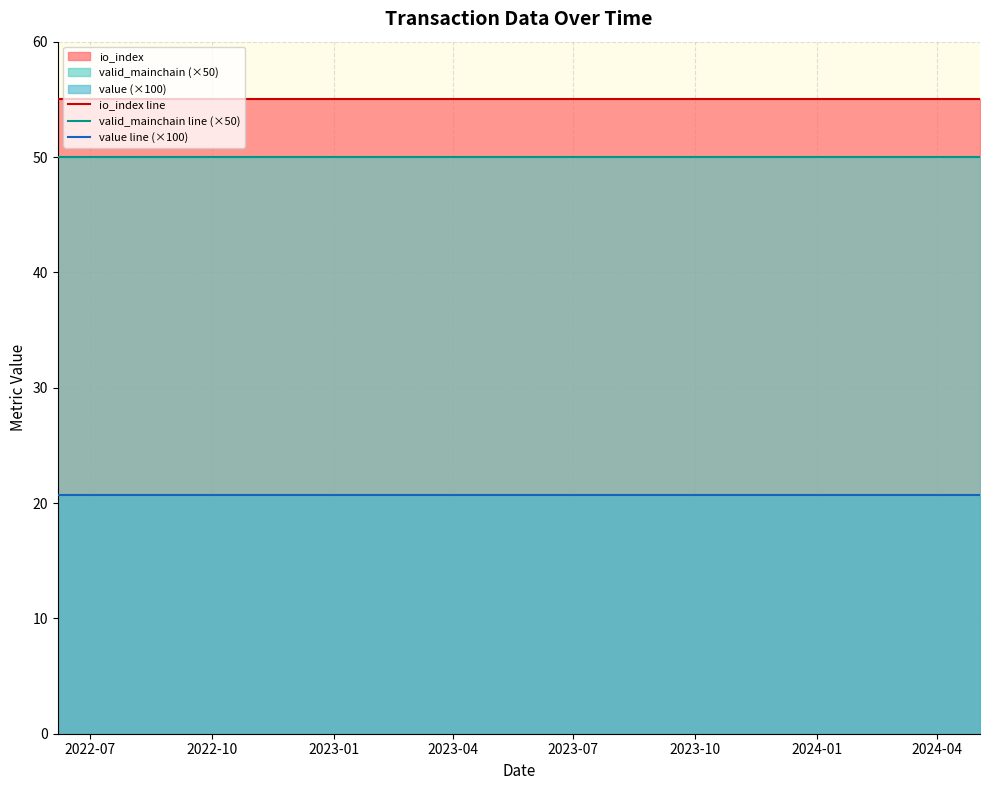

Which series has the largest total across all categories?

io_index line